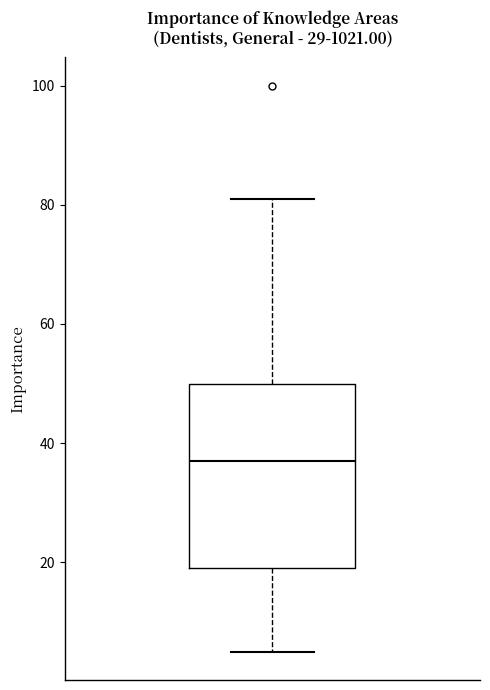

Transcribe this box plot: give where the median line is, the range the box spans, and where the two whiskers end, as read against the y-axis. The values are not printed on the chart, so give them approximately, as read against the axis.

median 38, box 20 to 50, whiskers 6 to 82